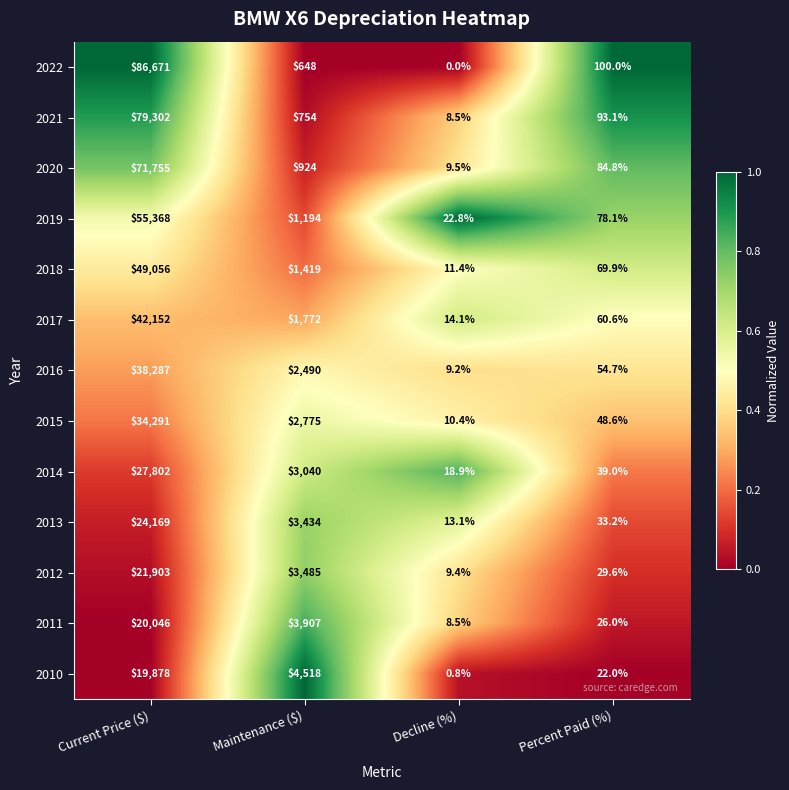

At which category is the sum across all series the highest?

Current Price ($)